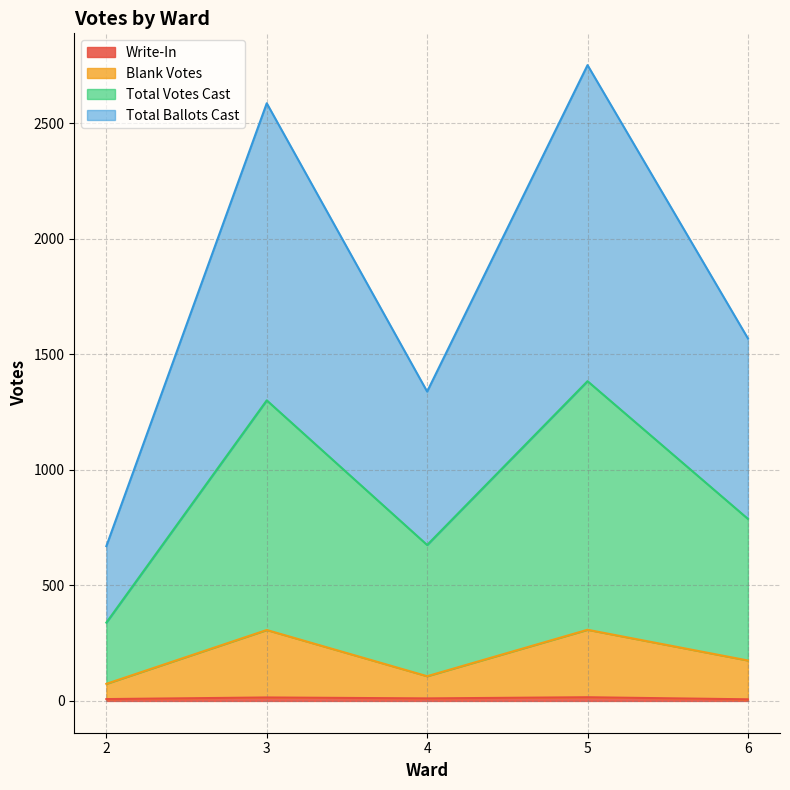

Which series has the widest spread of values?

Total Ballots Cast